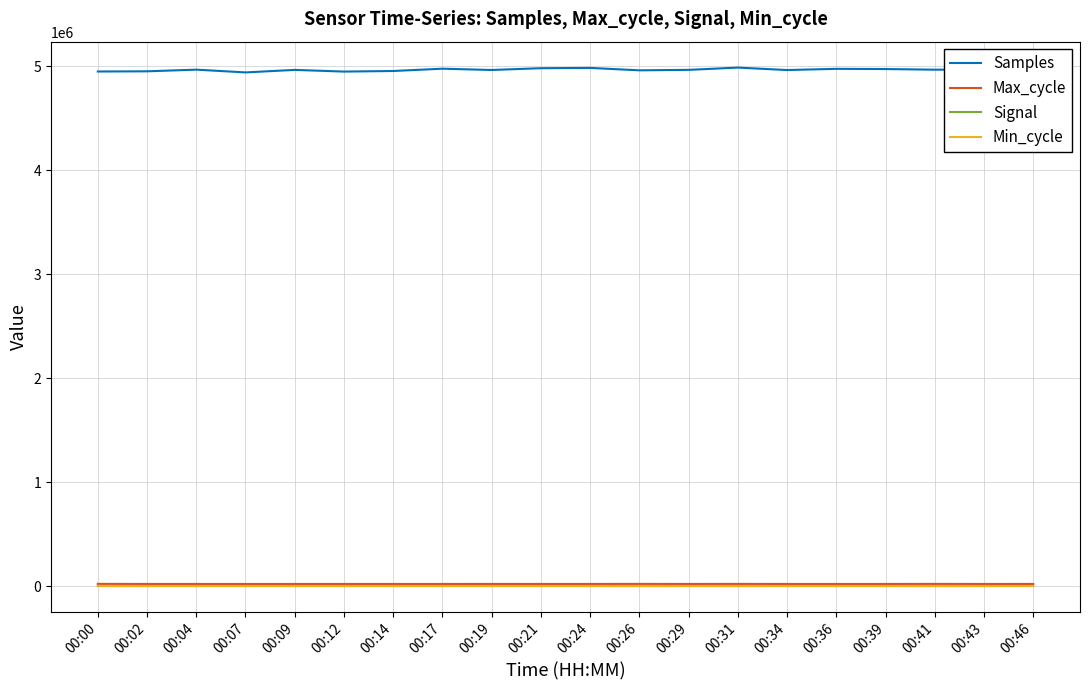

True or false: Max_cycle and Samples cross at least once.

False